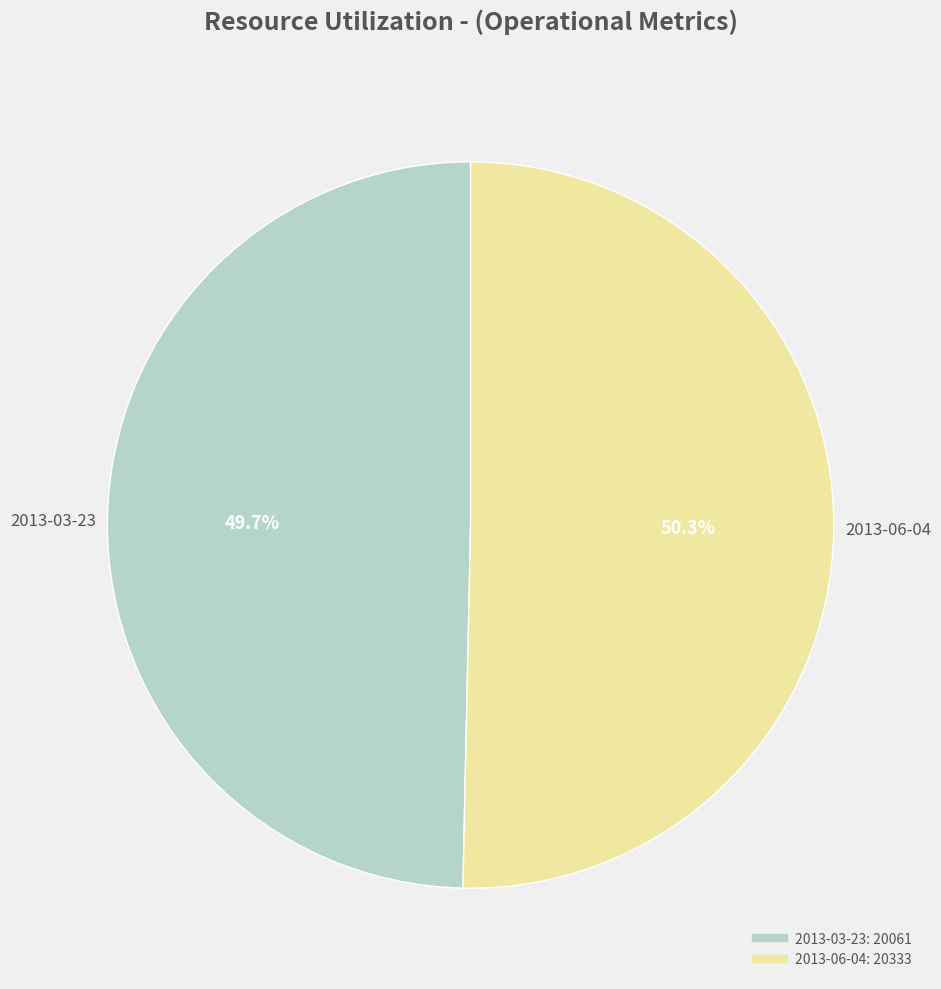

Which category has the biggest portion of the pie?

2013-06-04